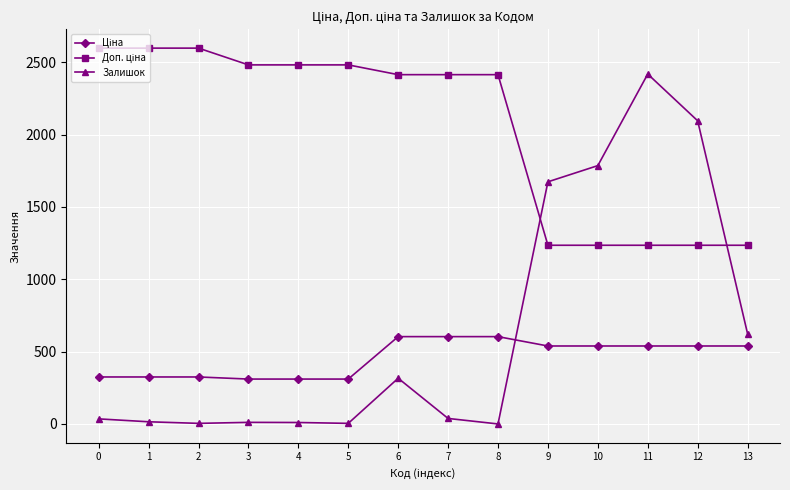

What is the sum of all Залишок values?

9032.0